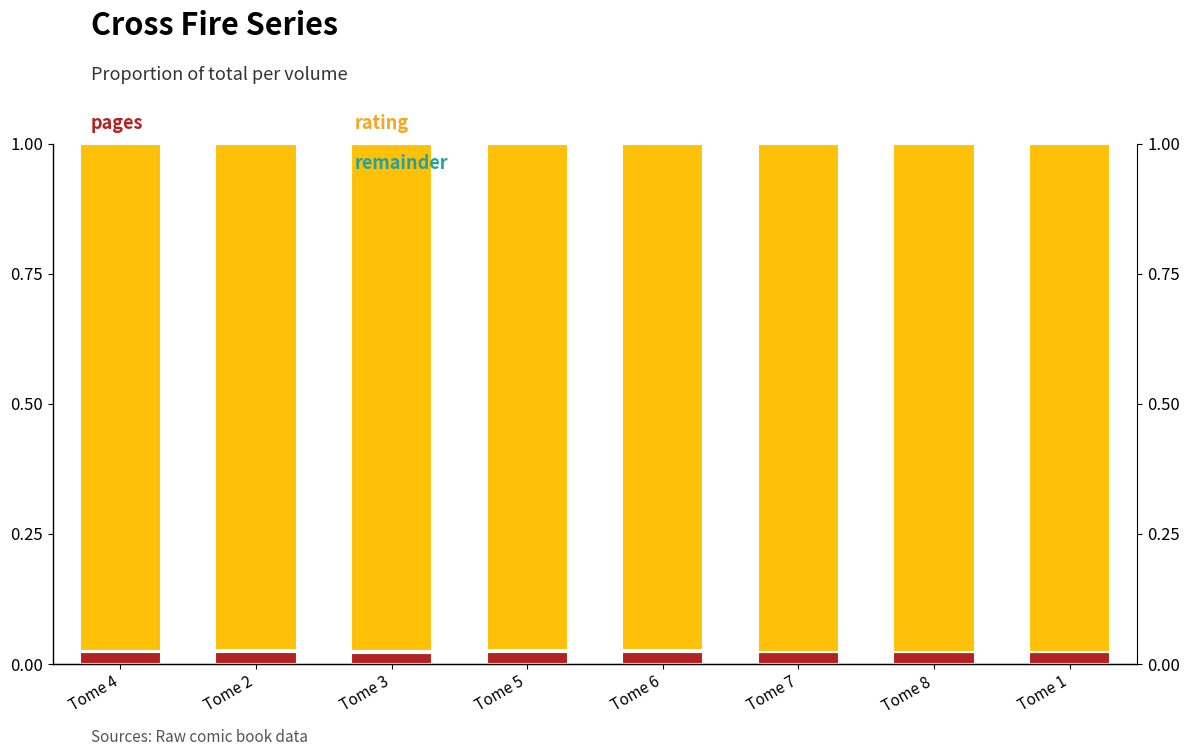

Is it true that pages equals 0.0 at Tome 3?

True